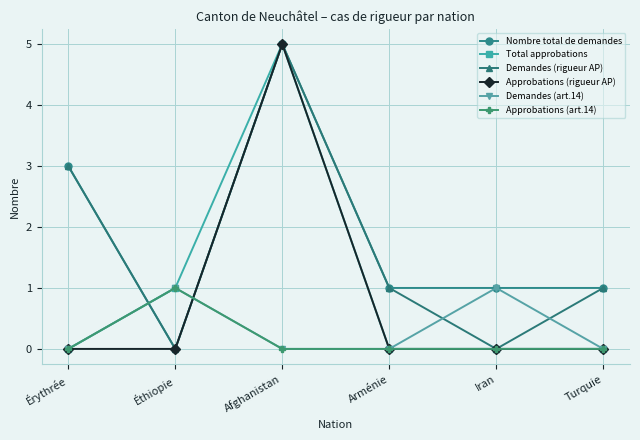

At which category is the sum across all series the highest?

Afghanistan